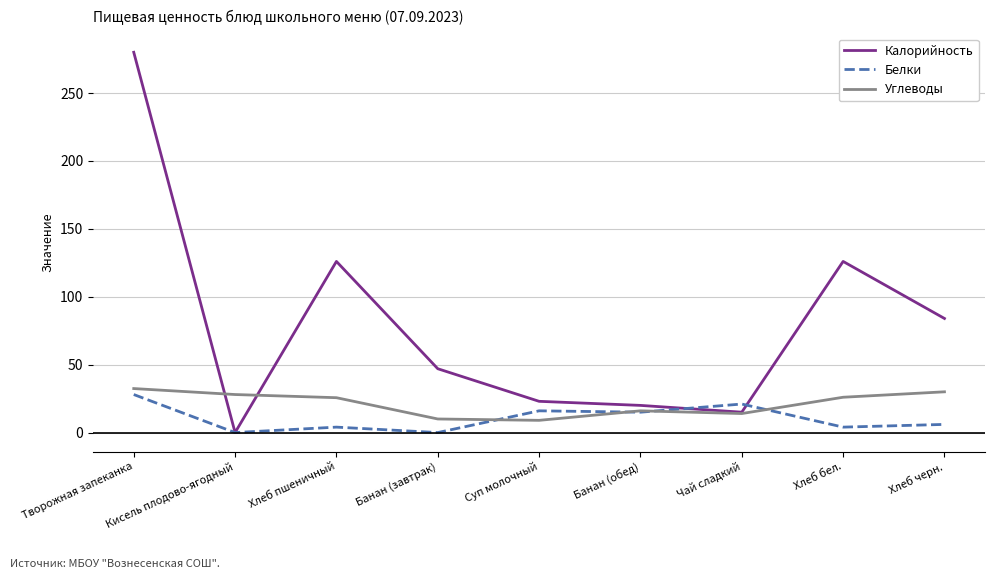

What is the maximum value for Калорийность?

280.0